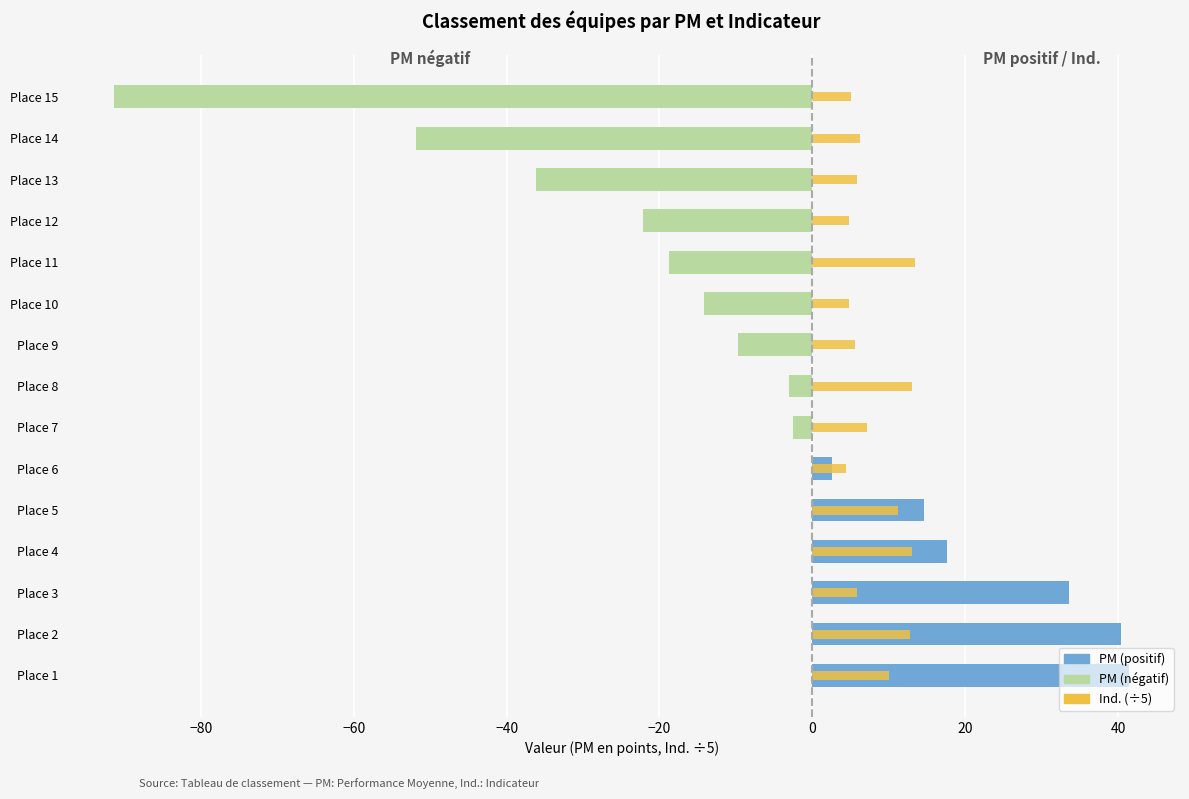

Which series has the largest range (max minus min)?

PM (négatif)